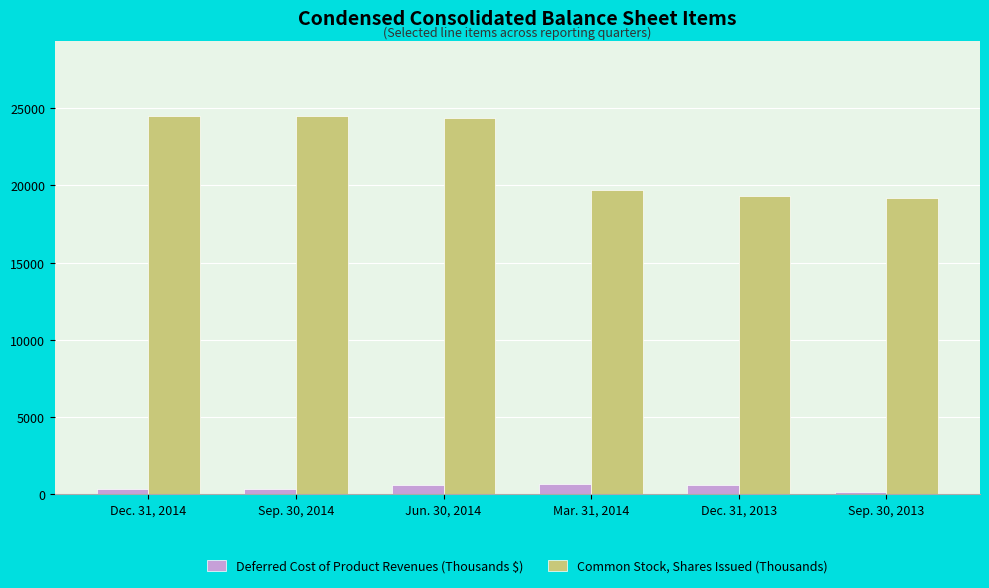

The value of Common Stock, Shares Issued (Thousands) at Mar. 31, 2014 is 19707. True or false?

True